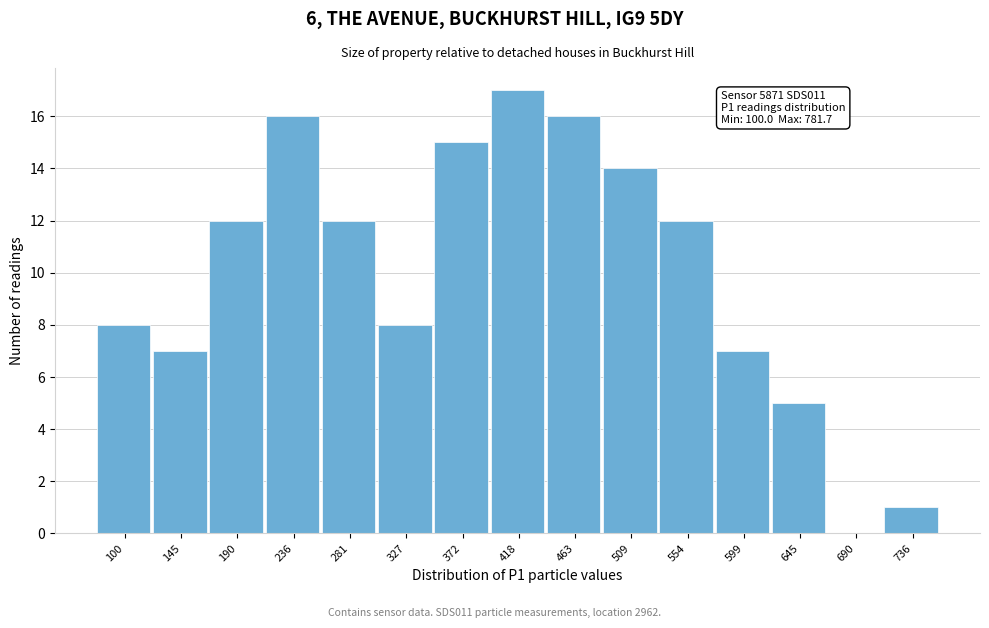

Reading left to right, list all the values displayed in this chart.

100=8	145=7	190=12	236=16	281=12	327=8	372=15	418=17	463=16	509=14	554=12	599=7	645=5	690=0	736=1